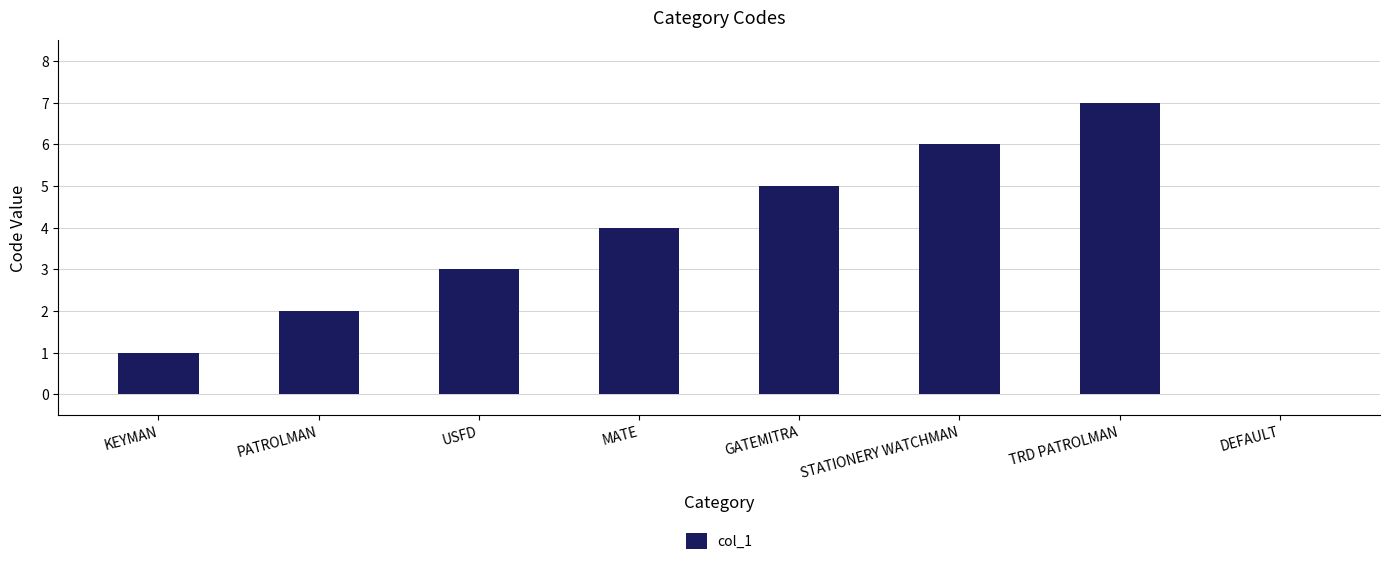

What is the sum of the values at GATEMITRA and DEFAULT?

5